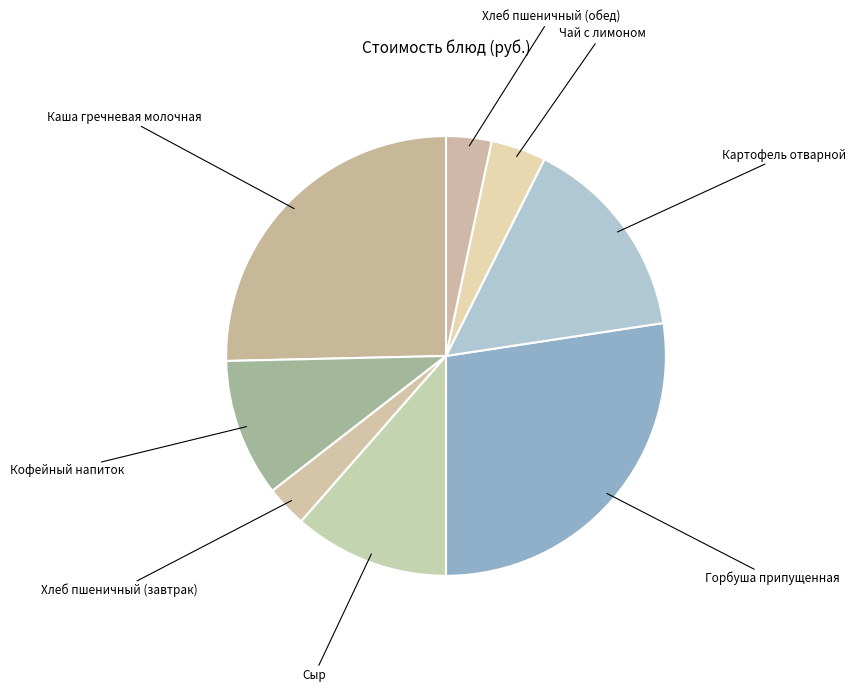

True or false: Сыр accounts for 1% of the total.

False